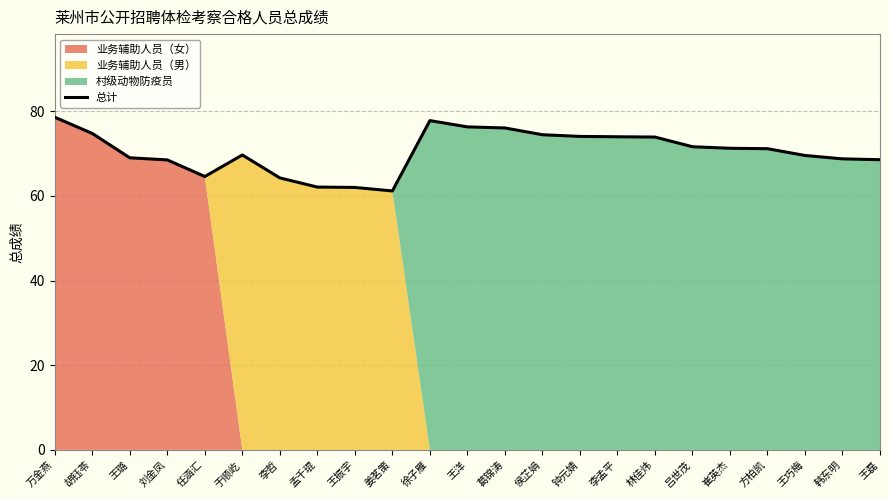

At which category does the data reach its first local valley?

任涵汇